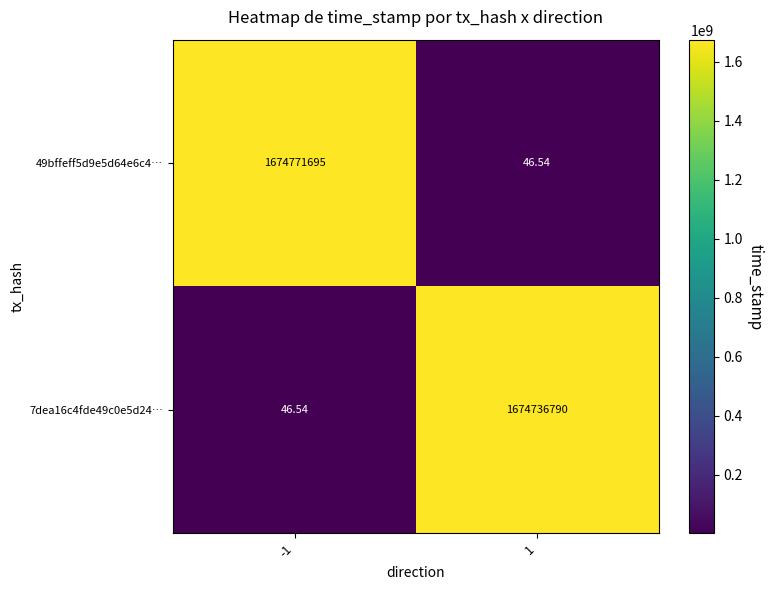

Is the value of 49bffeff5d9e5d64e6c4… at -1 greater than the value of 7dea16c4fde49c0e5d24… at -1?

Yes